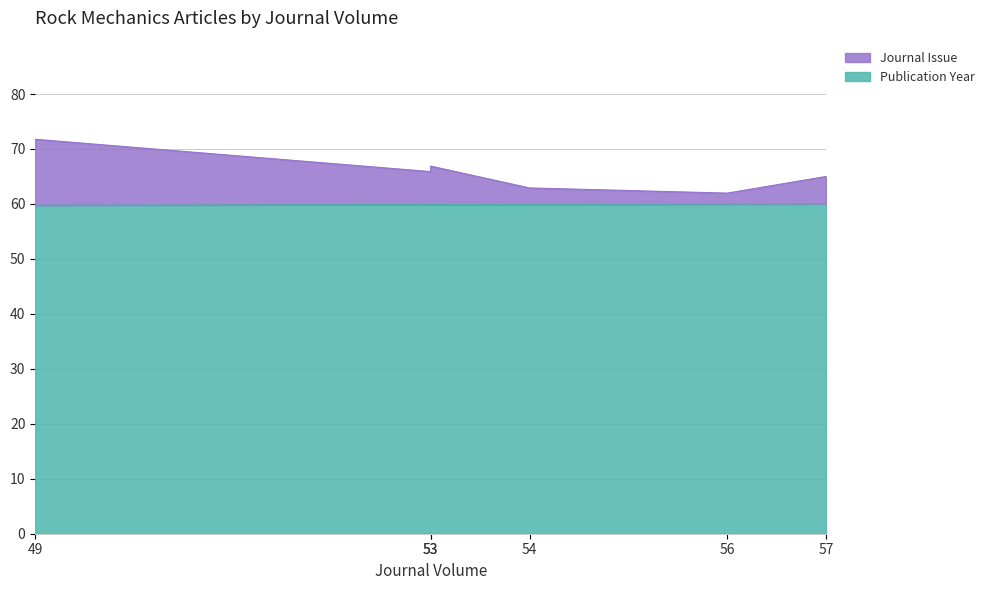

What value does the Journal Issue series have at 53?

65.9